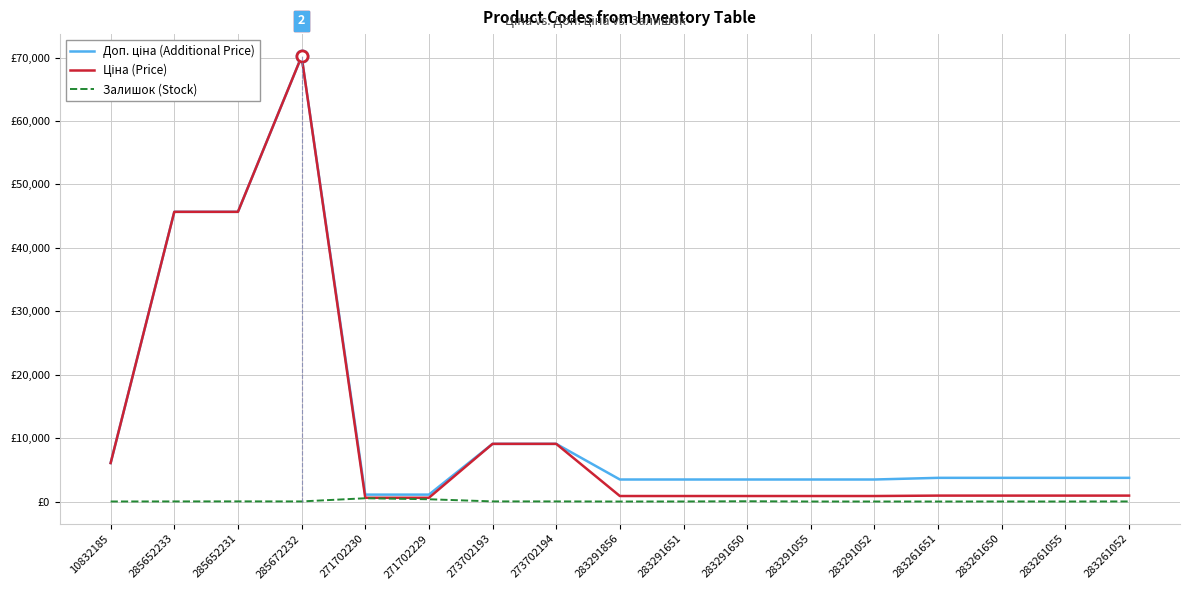

True or false: Доп. ціна (Additional Price) has a value of 5573.0 at 283261650.

False